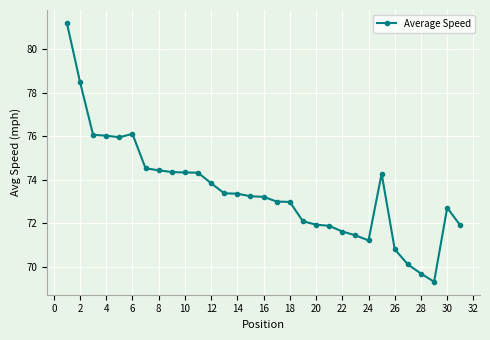

What is the value of the 19th point from the left?

72.1